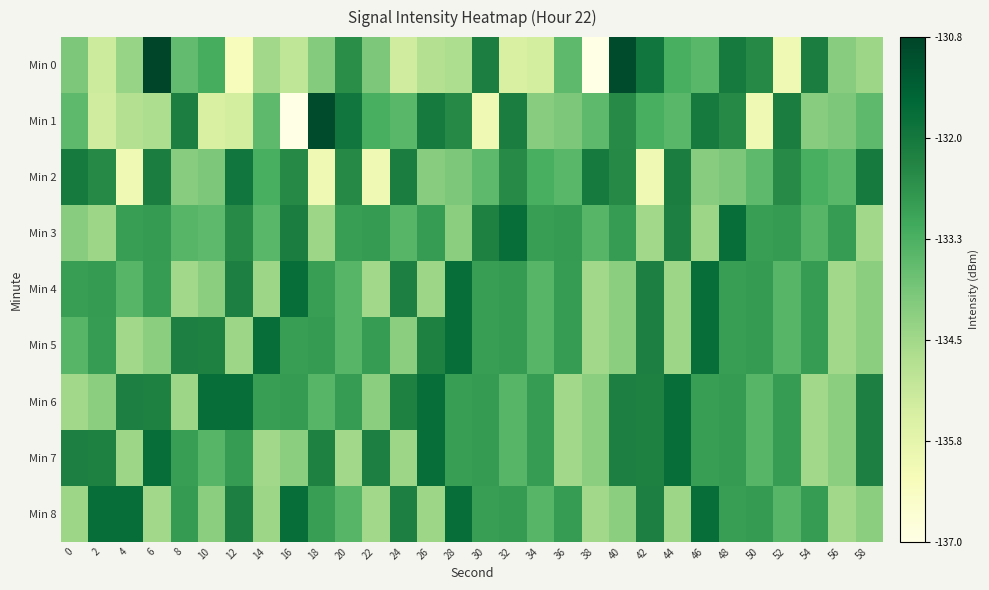

Reading right to left, what are all the values shown in this chart?

Min 0: 58=-134.4	56=-134.1	54=-132.2	52=-136.1	50=-132.4	48=-132.1	46=-133.5	44=-133.2	42=-131.9	40=-130.9	38=-137.0	36=-133.5	34=-135.4	32=-135.5	30=-132.2	28=-134.7	26=-134.8	24=-135.3	22=-134.0	20=-132.5	18=-134.1	16=-135.0	14=-134.5	12=-136.3	10=-133.2	8=-133.6	6=-130.8	4=-134.4	2=-135.2	0=-134.0
Min 1: 58=-133.5	56=-134.0	54=-134.1	52=-132.2	50=-136.1	48=-132.4	46=-132.1	44=-133.5	42=-133.2	40=-132.5	38=-133.5	36=-134.0	34=-134.1	32=-132.2	30=-136.1	28=-132.4	26=-132.1	24=-133.5	22=-133.2	20=-131.9	18=-130.9	16=-137.0	14=-133.5	12=-135.4	10=-135.5	8=-132.2	6=-134.7	4=-134.8	2=-135.3	0=-133.5
Min 2: 58=-132.1	56=-133.5	54=-133.2	52=-132.5	50=-133.5	48=-134.0	46=-134.1	44=-132.2	42=-136.1	40=-132.4	38=-132.1	36=-133.5	34=-133.2	32=-132.5	30=-133.5	28=-134.0	26=-134.1	24=-132.2	22=-136.1	20=-132.4	18=-136.1	16=-132.4	14=-133.2	12=-131.9	10=-134.0	8=-134.1	6=-132.2	4=-136.1	2=-132.4	0=-132.1
Min 3: 58=-134.5	56=-132.8	54=-133.4	52=-132.8	50=-132.9	48=-131.7	46=-134.5	44=-132.2	42=-134.5	40=-132.8	38=-133.4	36=-132.8	34=-132.9	32=-131.7	30=-132.3	28=-134.2	26=-132.8	24=-133.4	22=-132.8	20=-132.9	18=-134.4	16=-132.2	14=-133.5	12=-132.5	10=-133.5	8=-133.4	6=-132.8	4=-132.9	2=-134.4	0=-134.1
Min 4: 58=-134.2	56=-134.5	54=-132.8	52=-133.4	50=-132.8	48=-132.9	46=-131.7	44=-134.5	42=-132.2	40=-134.2	38=-134.5	36=-132.8	34=-133.4	32=-132.8	30=-132.9	28=-131.7	26=-134.5	24=-132.2	22=-134.5	20=-133.4	18=-132.9	16=-131.7	14=-134.5	12=-132.2	10=-134.2	8=-134.5	6=-132.8	4=-133.4	2=-132.8	0=-132.9
Min 5: 58=-134.2	56=-134.5	54=-132.8	52=-133.4	50=-132.8	48=-132.9	46=-131.7	44=-134.5	42=-132.2	40=-134.2	38=-134.5	36=-132.8	34=-133.4	32=-132.8	30=-132.9	28=-131.7	26=-132.3	24=-134.2	22=-132.8	20=-133.4	18=-132.8	16=-132.9	14=-131.7	12=-134.5	10=-132.3	8=-132.2	6=-134.2	4=-134.5	2=-132.8	0=-133.4
Min 6: 58=-132.2	56=-134.2	54=-134.5	52=-132.8	50=-133.4	48=-132.8	46=-132.9	44=-131.7	42=-132.3	40=-132.2	38=-134.2	36=-134.5	34=-132.8	32=-133.4	30=-132.8	28=-132.9	26=-131.7	24=-132.3	22=-134.2	20=-132.8	18=-133.4	16=-132.8	14=-132.9	12=-131.7	10=-131.7	8=-134.5	6=-132.3	4=-132.2	2=-134.2	0=-134.5
Min 7: 58=-132.2	56=-134.2	54=-134.5	52=-132.8	50=-133.4	48=-132.8	46=-132.9	44=-131.7	42=-132.3	40=-132.2	38=-134.2	36=-134.5	34=-132.8	32=-133.4	30=-132.8	28=-132.9	26=-131.7	24=-134.5	22=-132.2	20=-134.5	18=-132.3	16=-134.2	14=-134.5	12=-132.8	10=-133.4	8=-132.9	6=-131.7	4=-134.5	2=-132.3	0=-132.2
Min 8: 58=-134.2	56=-134.5	54=-132.8	52=-133.4	50=-132.8	48=-132.9	46=-131.7	44=-134.5	42=-132.2	40=-134.2	38=-134.5	36=-132.8	34=-133.4	32=-132.8	30=-132.9	28=-131.7	26=-134.5	24=-132.2	22=-134.5	20=-133.4	18=-132.9	16=-131.7	14=-134.5	12=-132.2	10=-134.2	8=-132.8	6=-134.5	4=-131.7	2=-131.7	0=-134.5